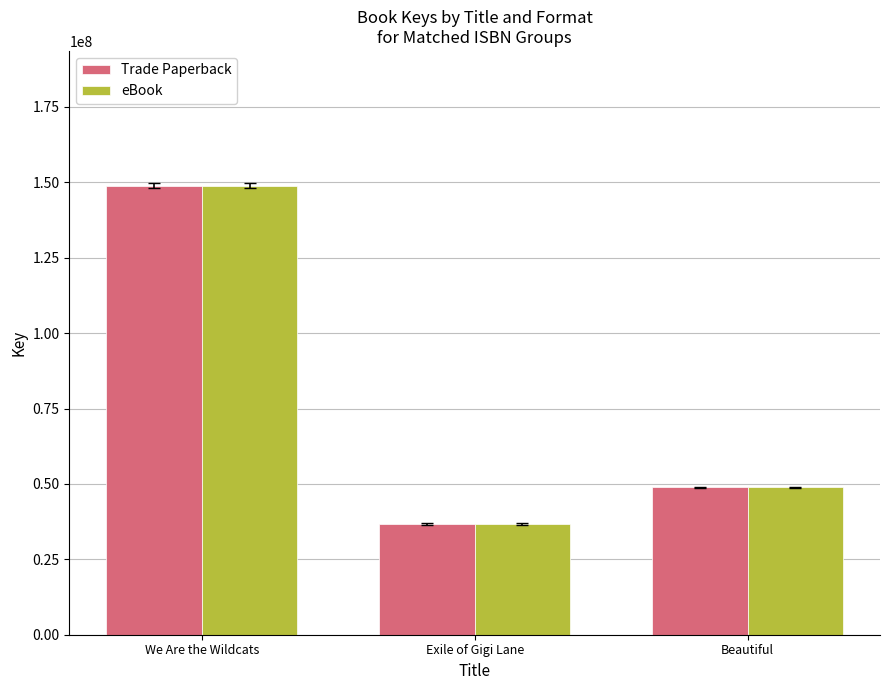

Are the bars grouped side by side (vs. stacked)?

Yes